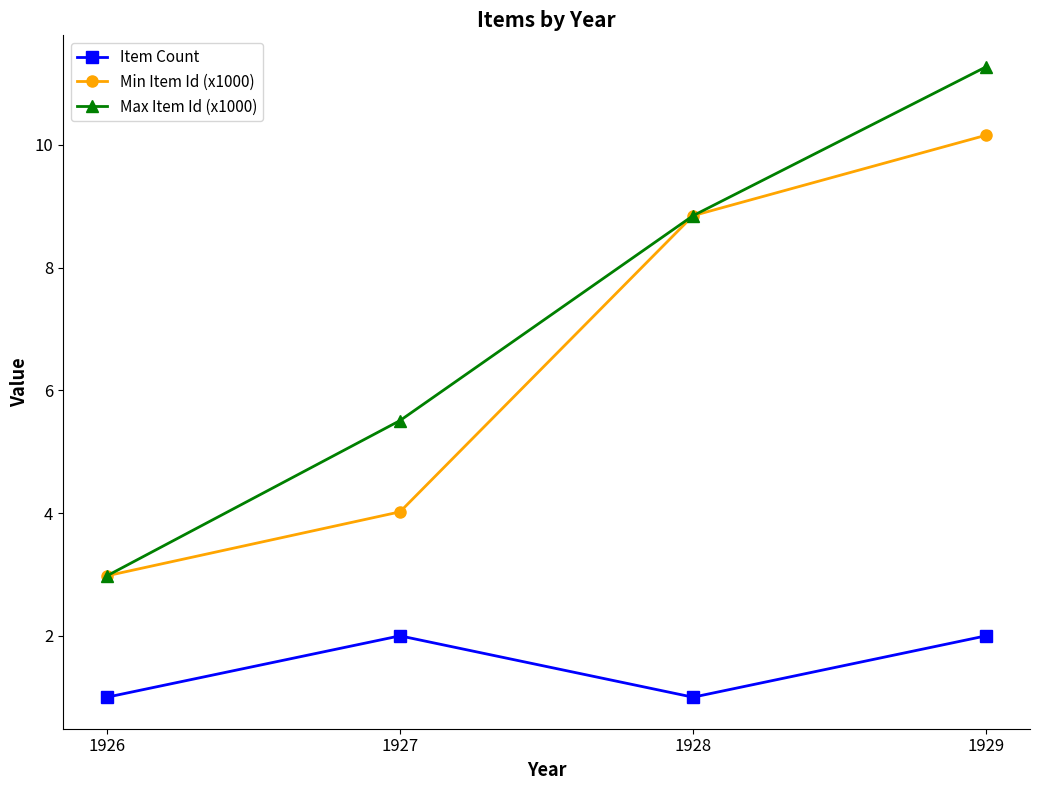

True or false: Min Item Id (x1000) has a value of 1.5 at 1927.

False